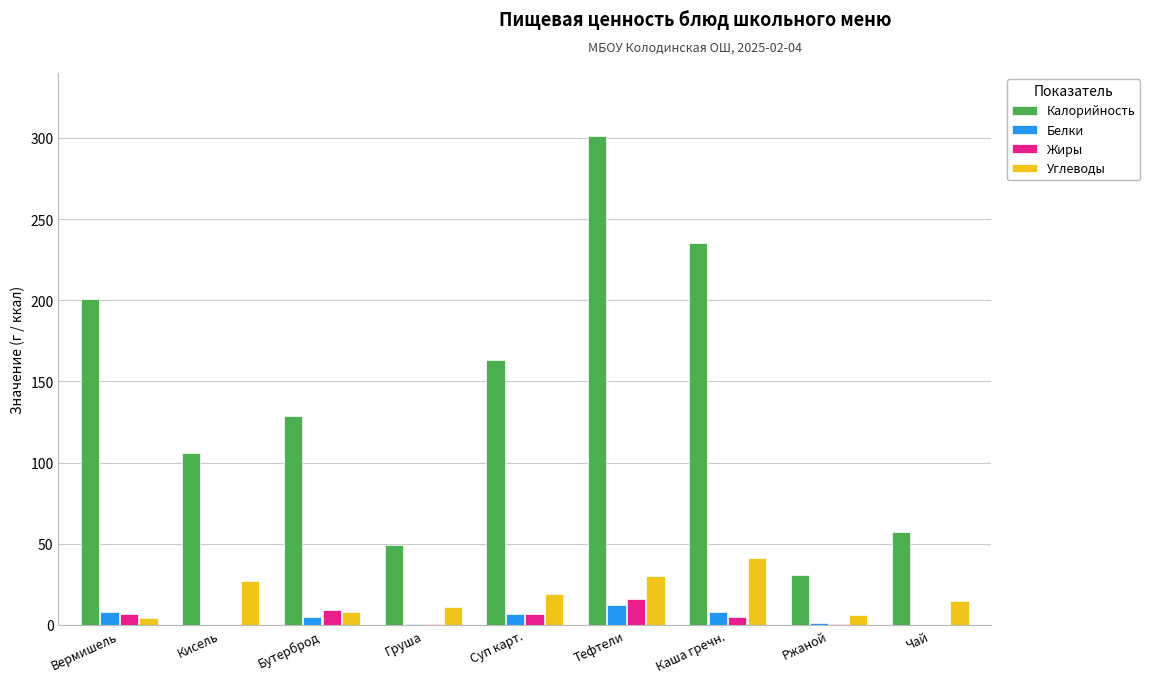

At which category is the sum across all series the highest?

Тефтели